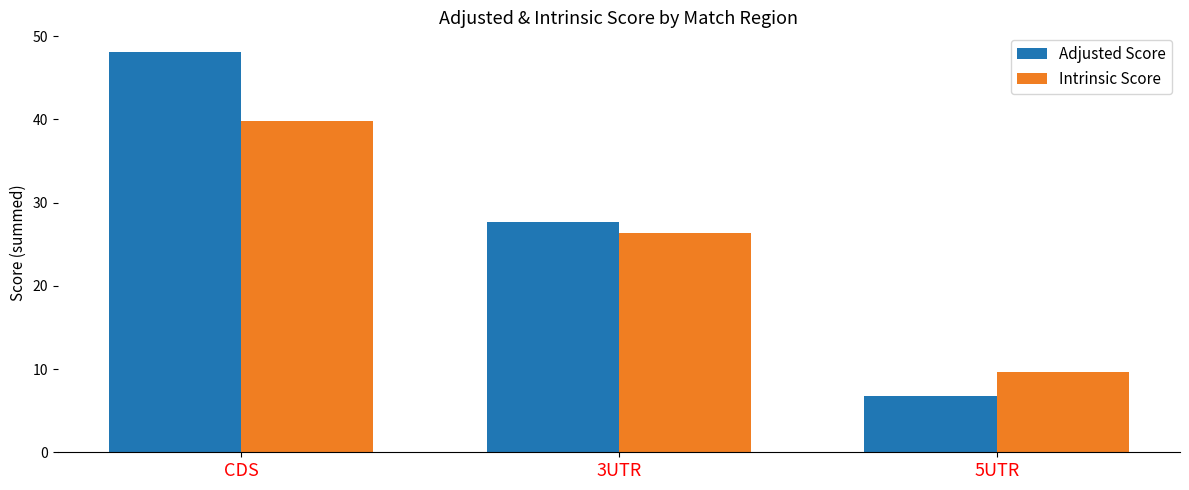

The value of Adjusted Score at CDS is 48.1. True or false?

True